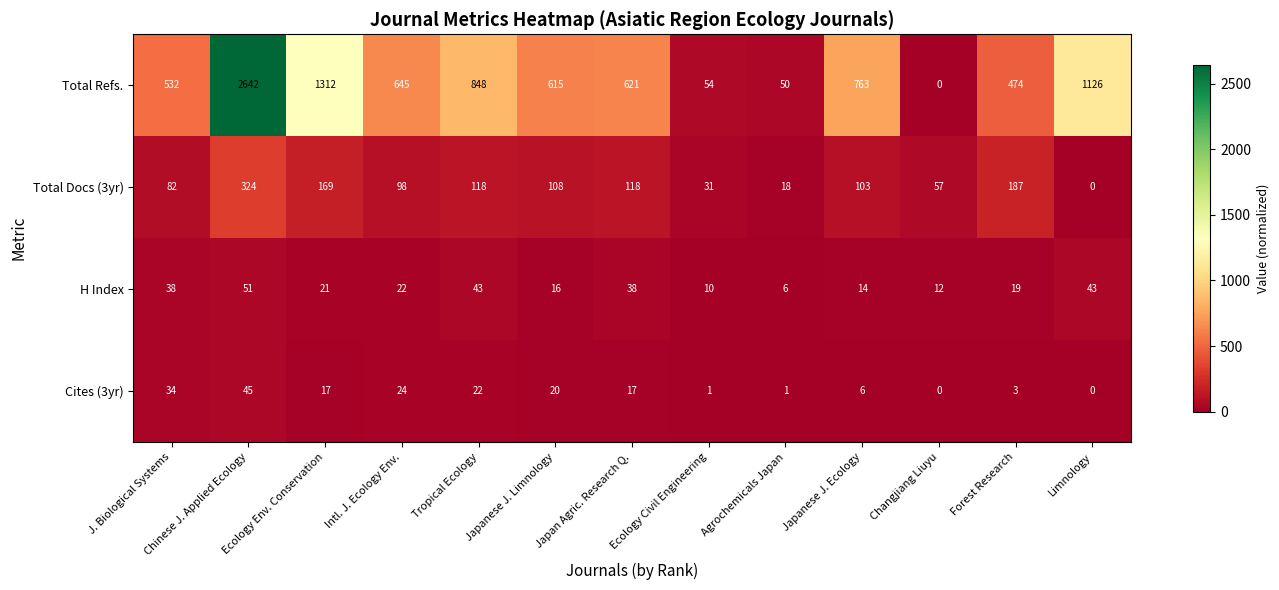

List the series in order of their peak value, highest first.

Total Refs., Total Docs (3yr), H Index, Cites (3yr)